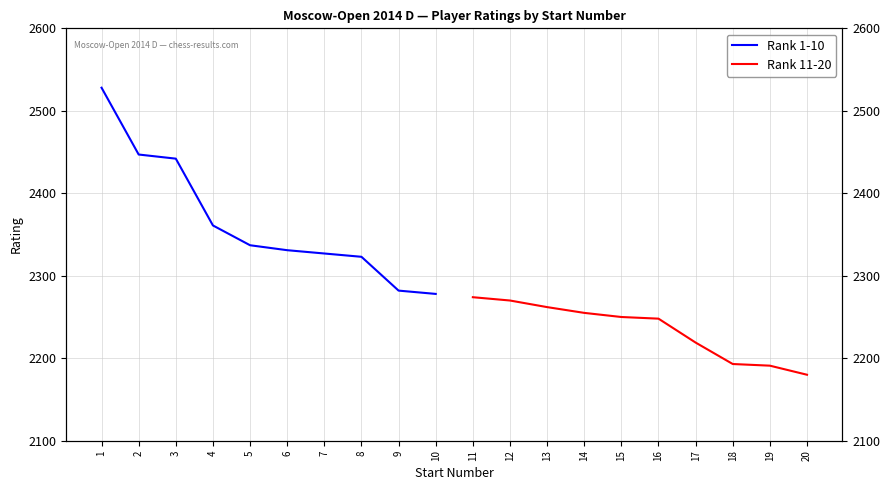

What is the difference between the maximum and minimum values in the Rank 1-10 series?

250